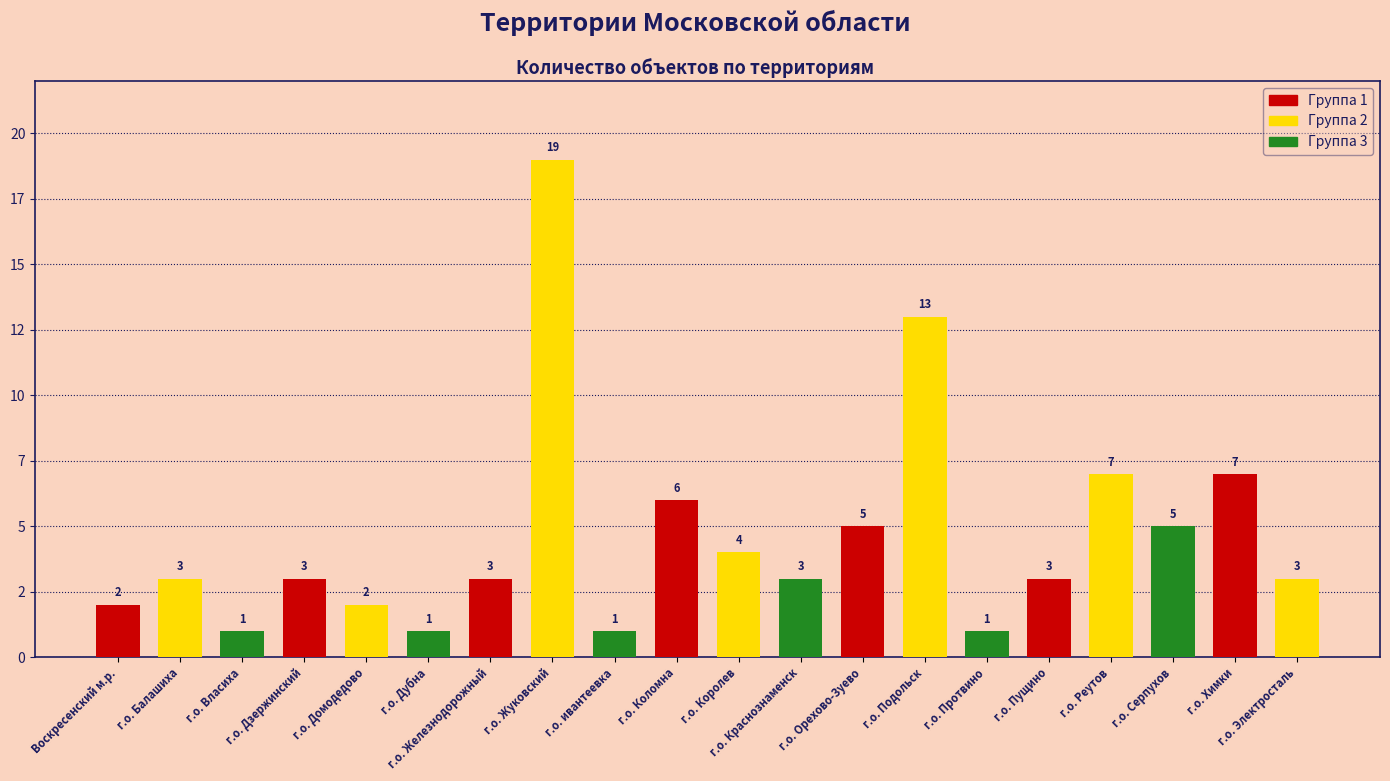

What is the difference between the values at г.о. Краснознаменск and г.о. ивантеевка?

2